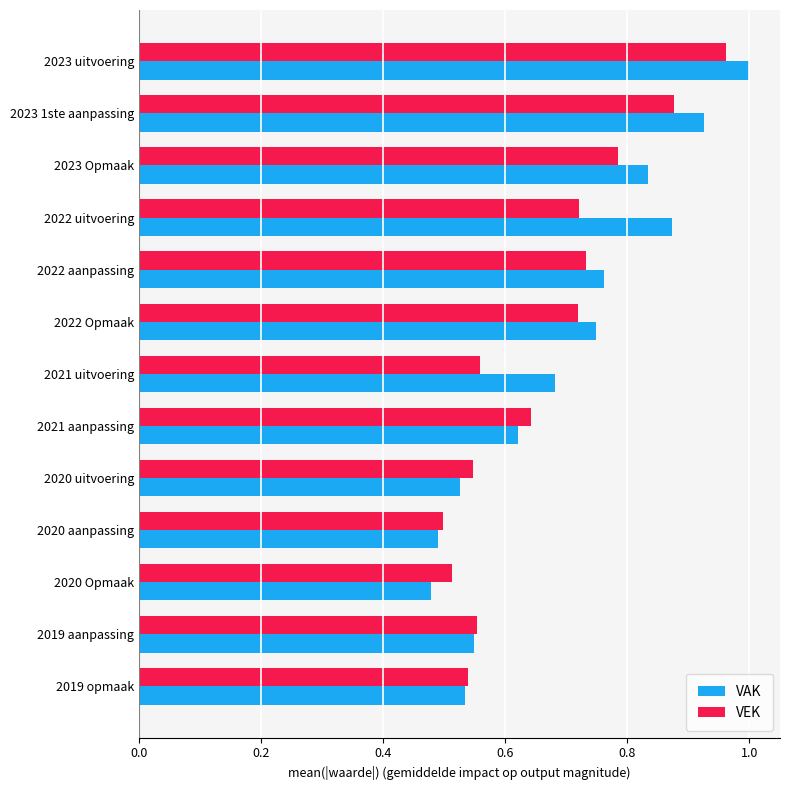

The VEK series shows 0.8 at 2020 aanpassing. True or false?

False